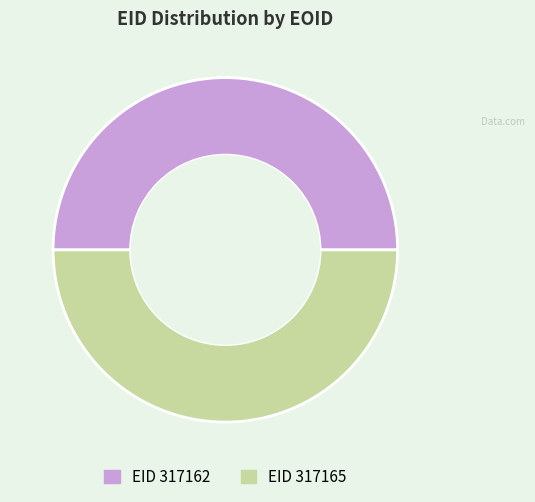

How many slices are in this pie chart?

2